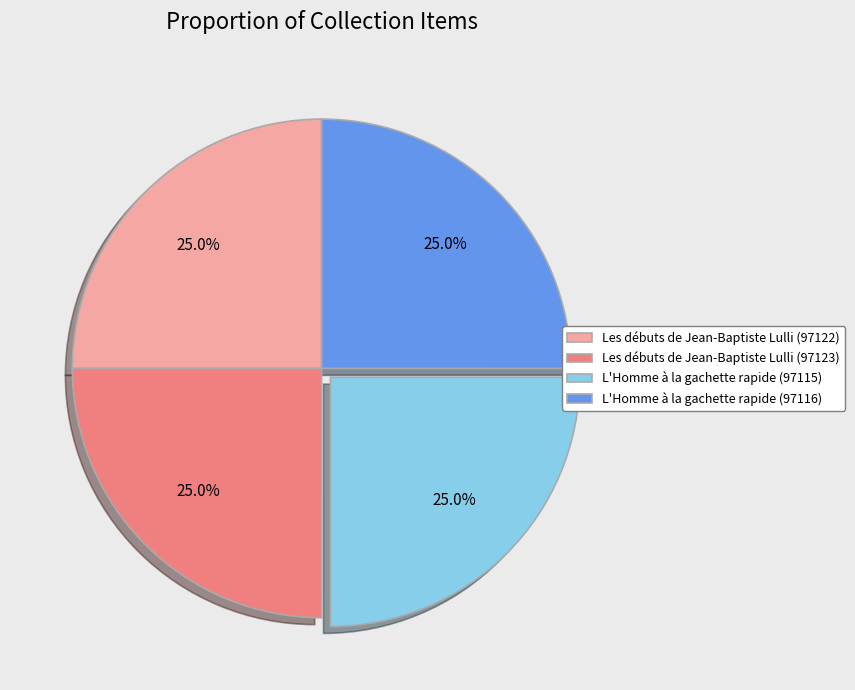

How many segments does this pie chart have?

4